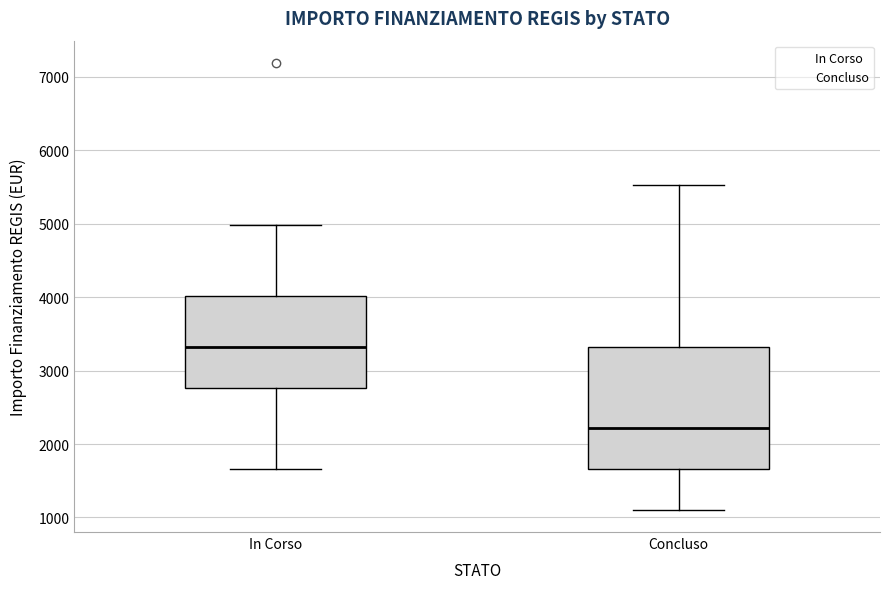

Reading left to right, transcribe this box plot: for each box, give where its median line is, the range the box spans, and where its two whiskers end, as read against the y-axis. The values are not printed on the chart, so give them approximately, as read against the axis.

In Corso: median 3300, box 2800 to 4000, whiskers 1700 to 5000
Concluso: median 2200, box 1700 to 3300, whiskers 1100 to 5500